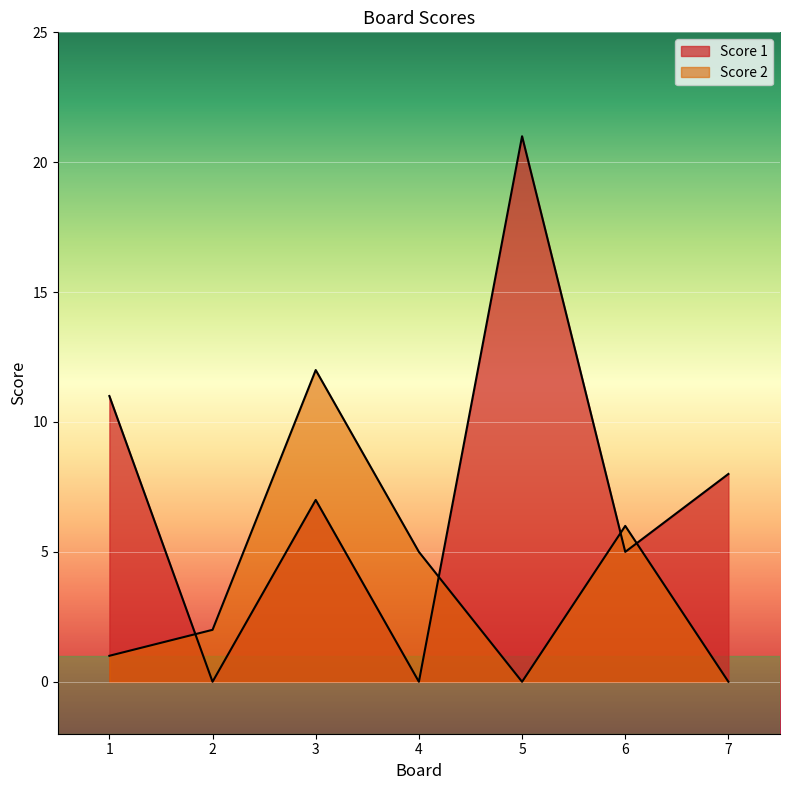

True or false: Score 2 has more than 2 interior local peaks.

False